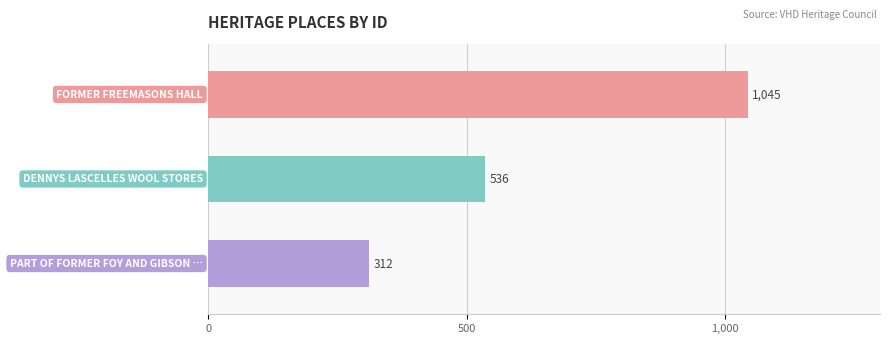

Count the values in the range 312 to 1045.

3